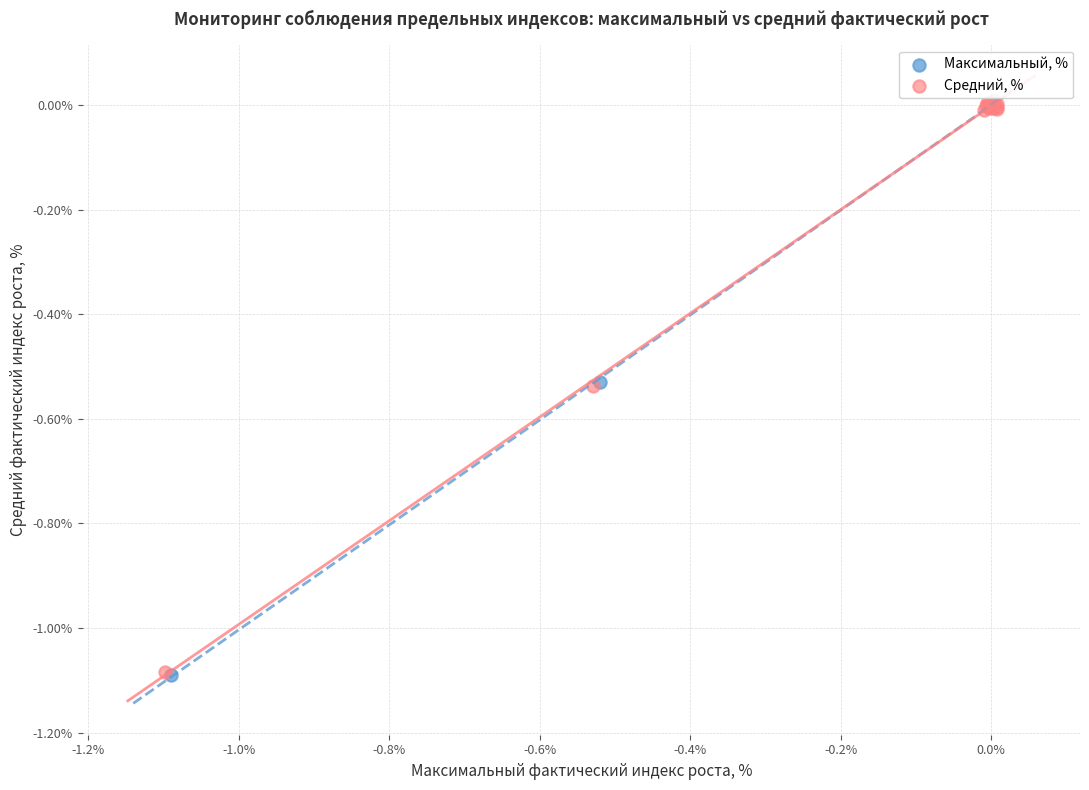

What are all the series names shown in the legend?

Максимальный, %, Средний, %